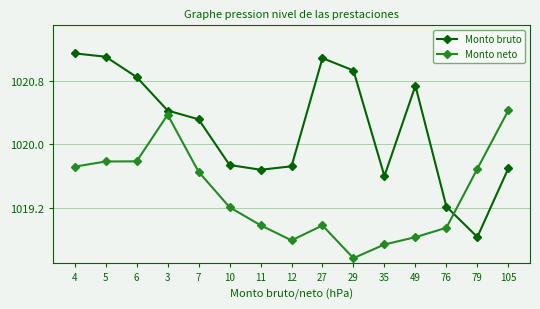

The value of Monto bruto at 79 is 1018.8. True or false?

True